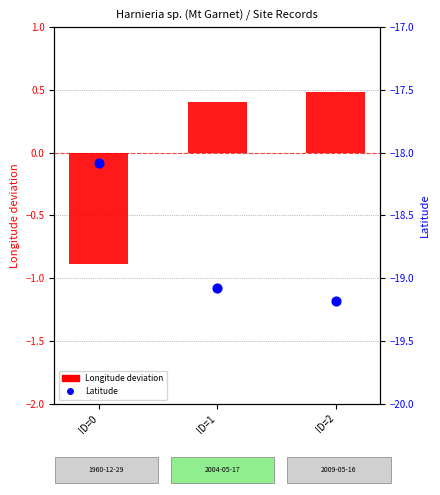

Is the value of Longitude deviation at ID=0 greater than the value of Latitude at ID=2?

Yes